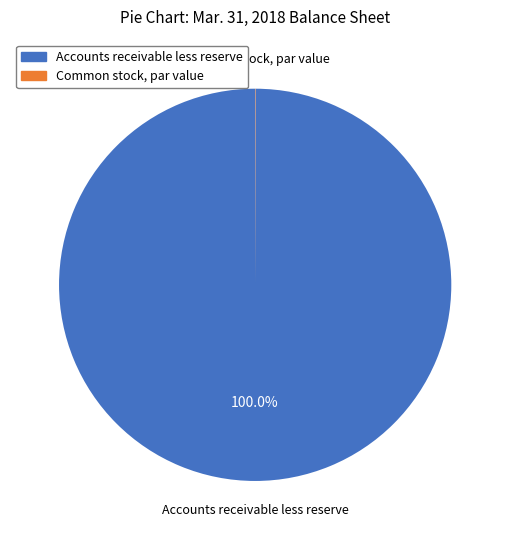

Which category has the biggest portion of the pie?

Accounts receivable less reserve